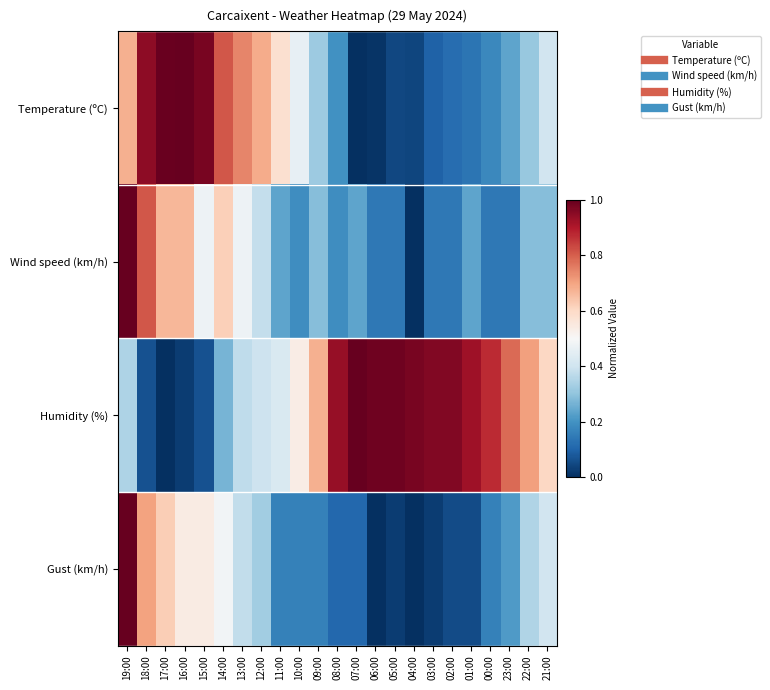

Reading left to right, what are all the values shown in this chart?

Temperature (ºC): 19:00=0.7	18:00=0.9	17:00=1.0	16:00=1.0	15:00=1.0	14:00=0.8	13:00=0.7	12:00=0.7	11:00=0.6	10:00=0.5	09:00=0.3	08:00=0.2	07:00=0.0	06:00=0.0	05:00=0.0	04:00=0.0	03:00=0.1	02:00=0.1	01:00=0.1	00:00=0.2	23:00=0.2	22:00=0.3	21:00=0.4
Wind speed (km/h): 19:00=1.0	18:00=0.8	17:00=0.7	16:00=0.7	15:00=0.5	14:00=0.6	13:00=0.5	12:00=0.4	11:00=0.2	10:00=0.2	09:00=0.3	08:00=0.2	07:00=0.2	06:00=0.1	05:00=0.1	04:00=0.0	03:00=0.1	02:00=0.1	01:00=0.2	00:00=0.1	23:00=0.1	22:00=0.3	21:00=0.3
Humidity (%): 19:00=0.3	18:00=0.1	17:00=0.0	16:00=0.0	15:00=0.1	14:00=0.3	13:00=0.4	12:00=0.4	11:00=0.4	10:00=0.5	09:00=0.7	08:00=0.9	07:00=1.0	06:00=1.0	05:00=1.0	04:00=1.0	03:00=1.0	02:00=1.0	01:00=0.9	00:00=0.9	23:00=0.8	22:00=0.7	21:00=0.6
Gust (km/h): 19:00=1.0	18:00=0.7	17:00=0.6	16:00=0.5	15:00=0.5	14:00=0.5	13:00=0.4	12:00=0.3	11:00=0.2	10:00=0.2	09:00=0.2	08:00=0.1	07:00=0.1	06:00=0.0	05:00=0.0	04:00=0.0	03:00=0.0	02:00=0.1	01:00=0.1	00:00=0.2	23:00=0.2	22:00=0.4	21:00=0.4